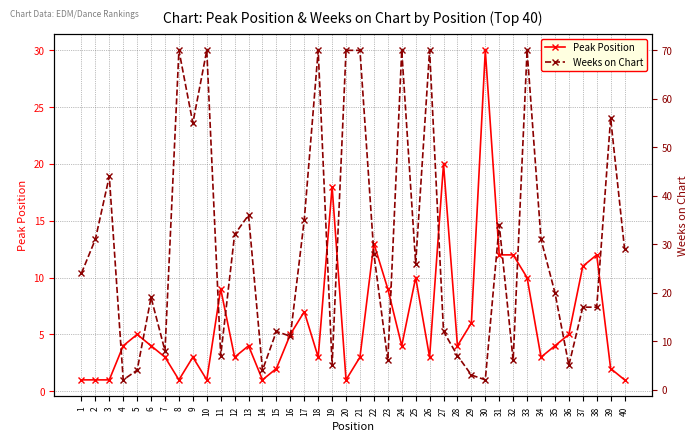

Is the value of Peak Position at 7 greater than the value of Weeks on Chart at 1?

No